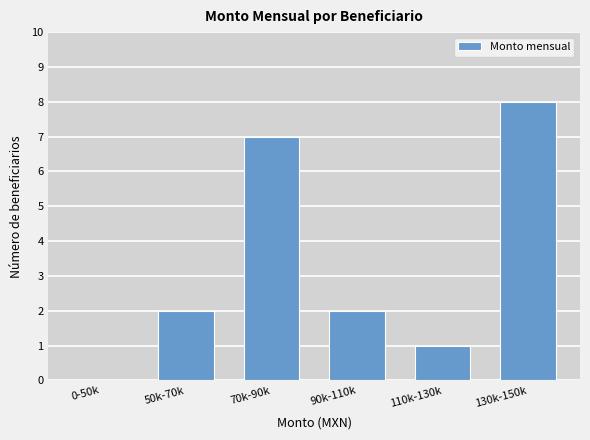

What is the sum of all values?

20